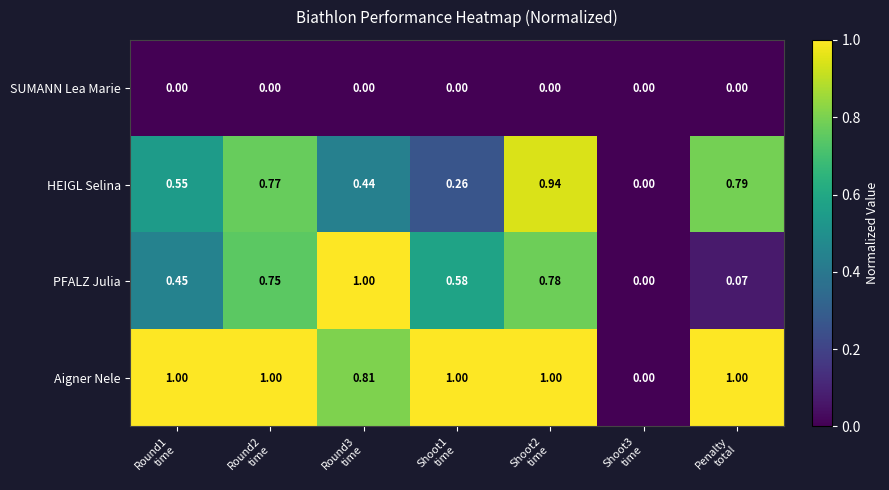

Which series has the largest total across all categories?

Aigner Nele